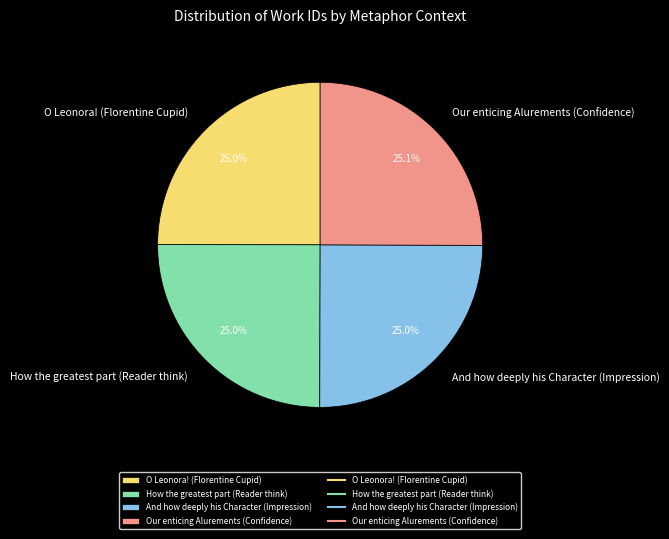

Is there any slice that represents more than half of the pie?

No